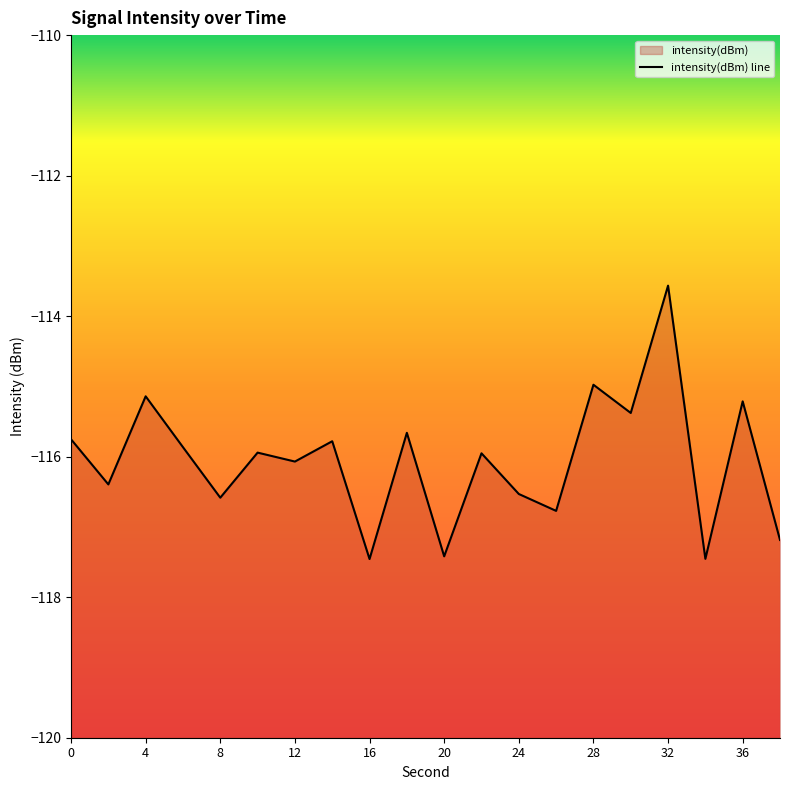

Between 24 and 6, which is larger?

6